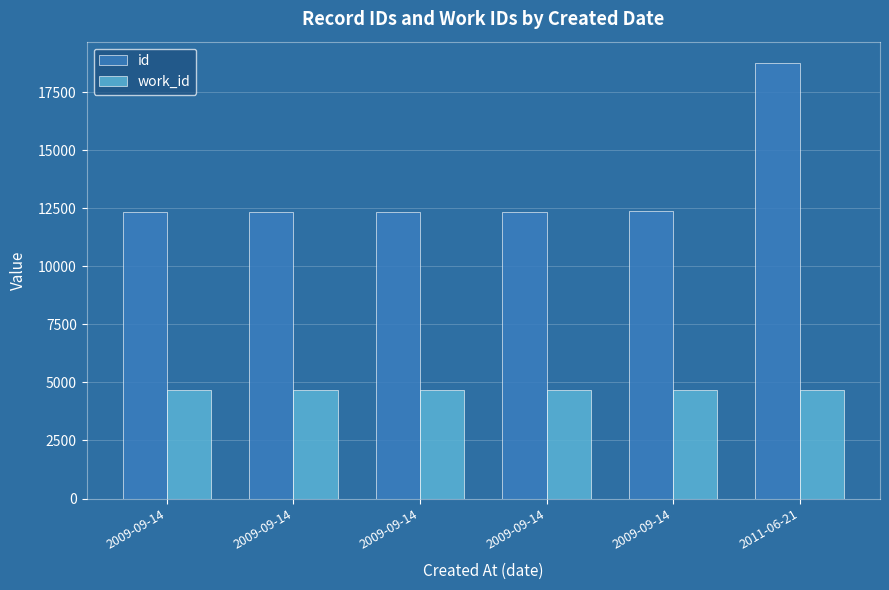

Count the number of categories in the chart.

6